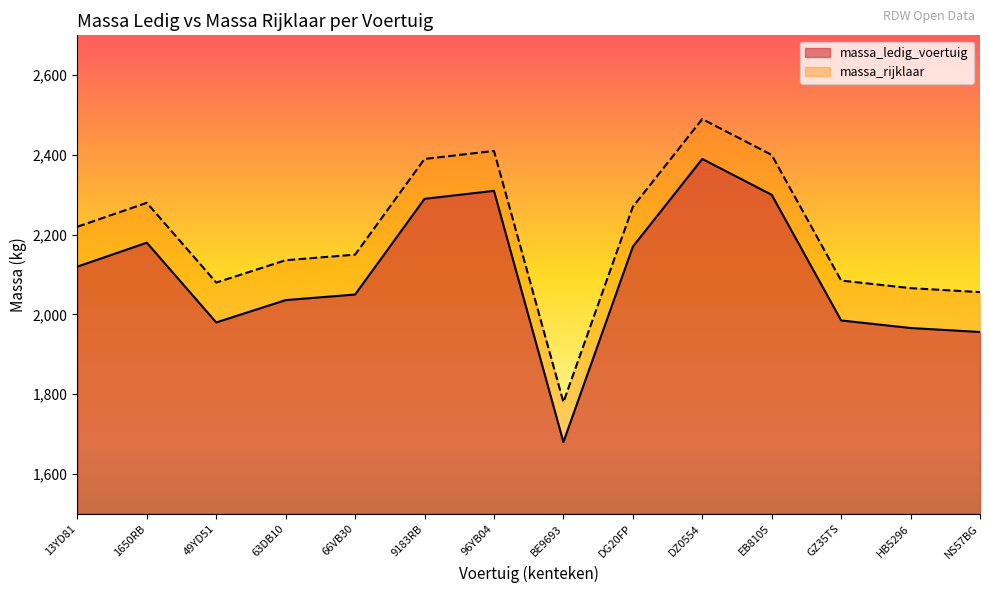

Reading left to right, list all the values displayed in this chart.

massa_ledig_voertuig: 2120	2180	1980	2036	2050	2290	2310	1680	2170	2390	2300	1985	1966	1956
massa_rijklaar: 2220	2280	2080	2136	2150	2390	2410	1780	2270	2490	2400	2085	2066	2056